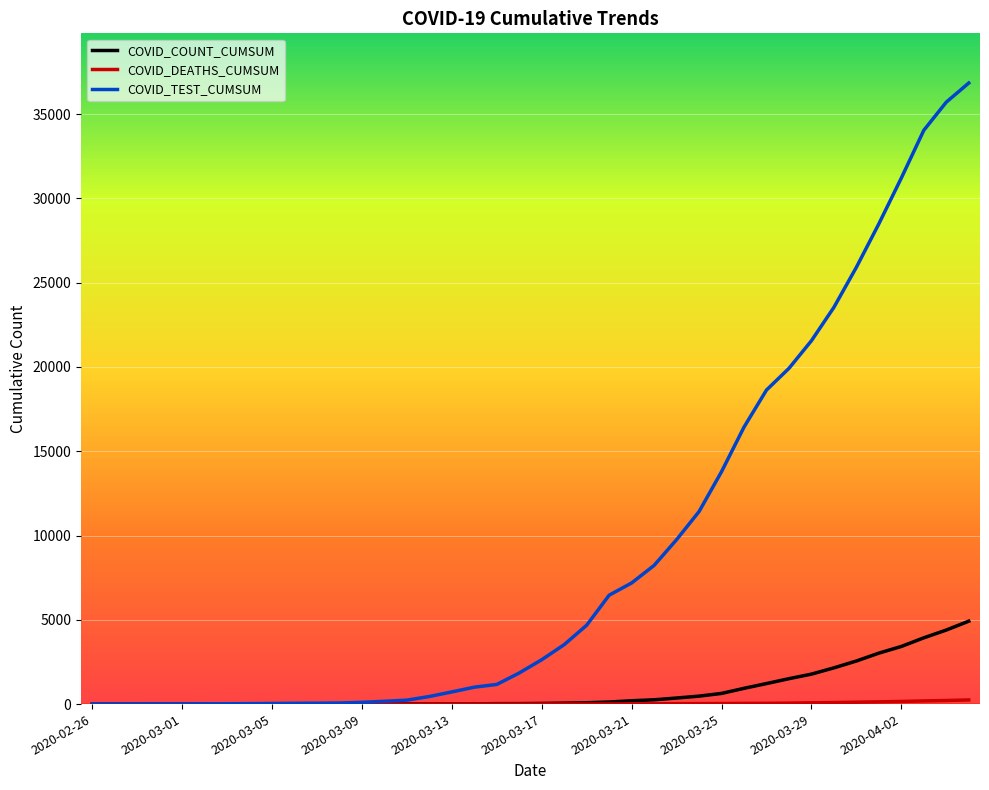

Is this an area chart (filled region under the line)?

No